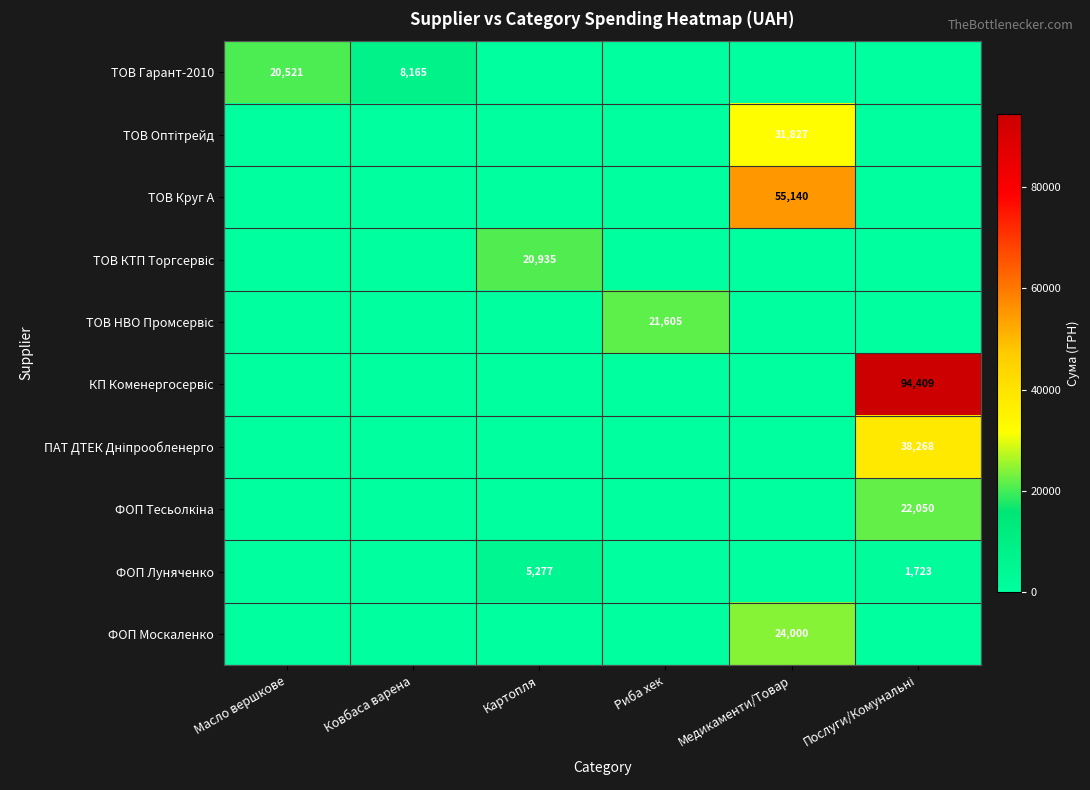

At how many categories does at least one series exceed 79735?

1